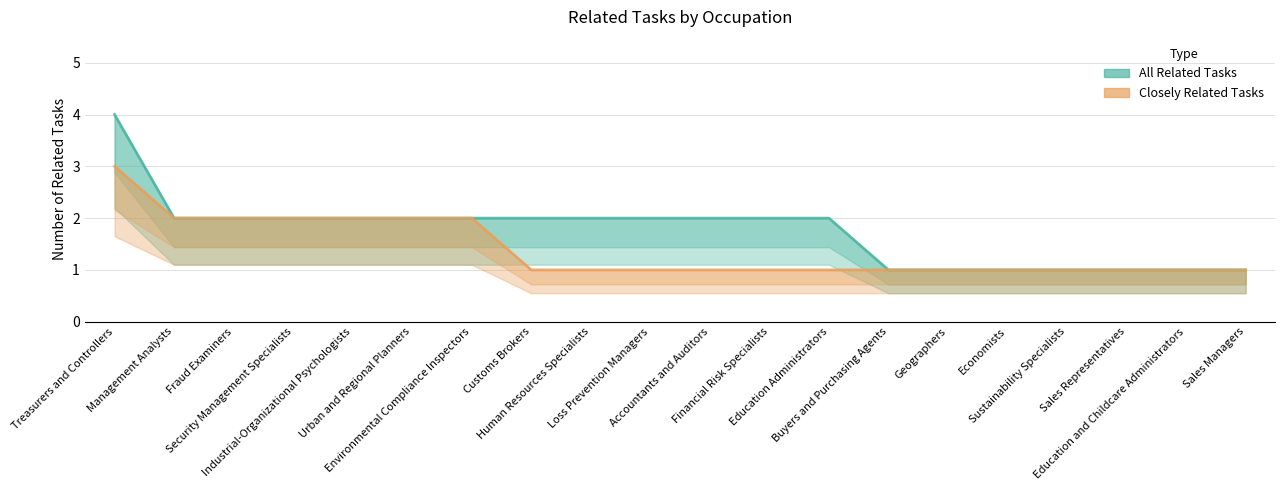

True or false: Closely Related Tasks has a value of 2 at Fraud Examiners.

True